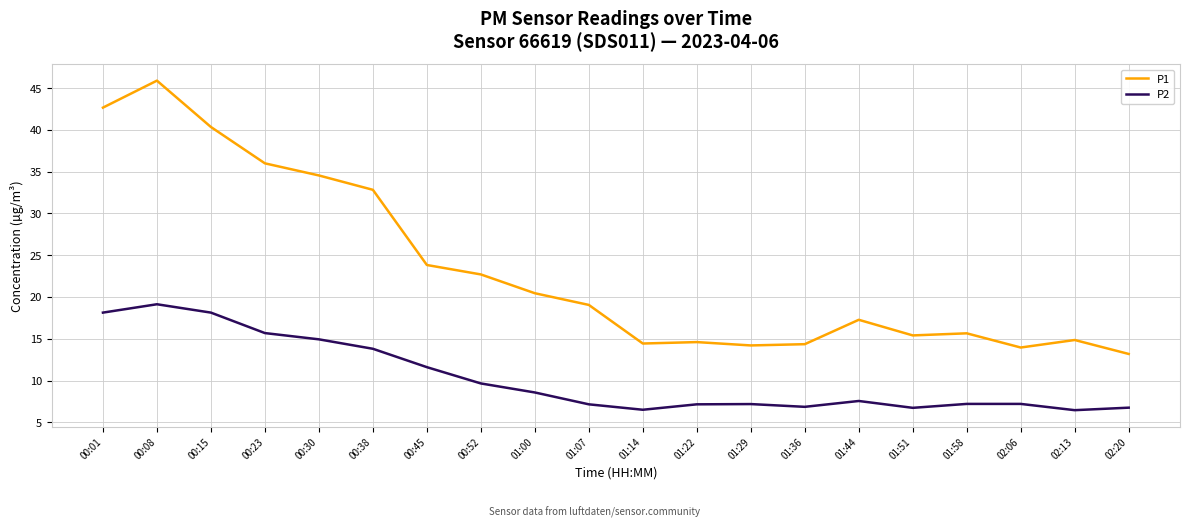

What position from the right is 00:45?

14